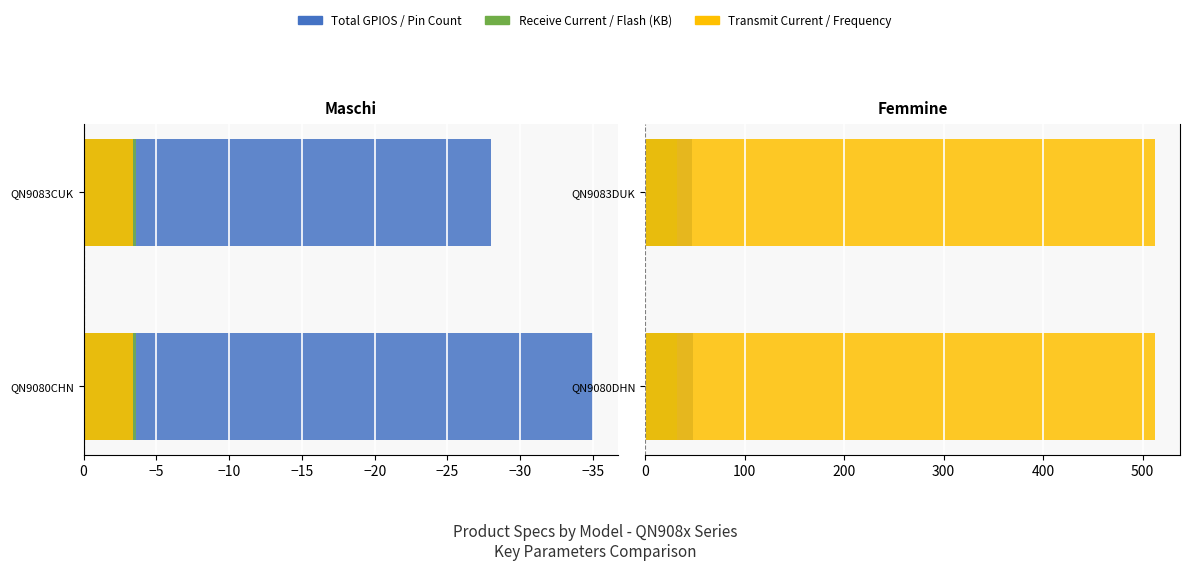

How many bars are there in each group?

6